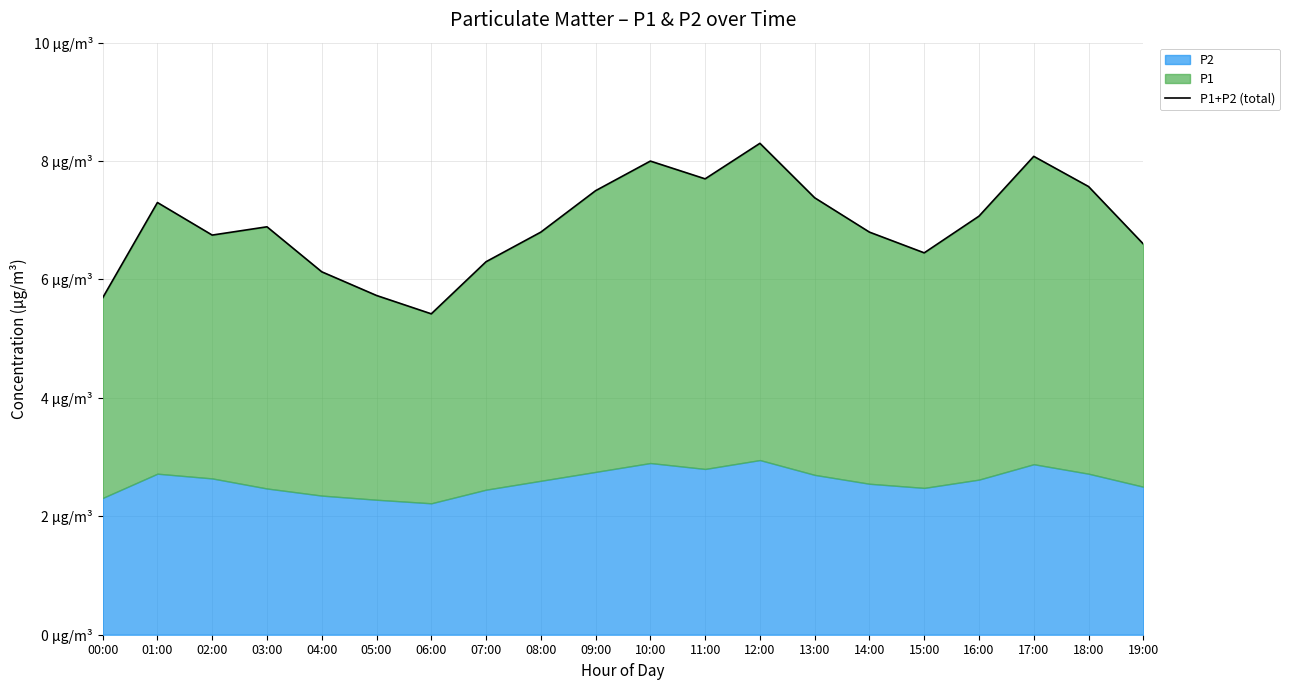

Rank the categories by value from lowest to highest.

06:00, 00:00, 05:00, 04:00, 07:00, 15:00, 19:00, 02:00, 14:00, 08:00, 03:00, 16:00, 01:00, 13:00, 09:00, 18:00, 11:00, 10:00, 17:00, 12:00